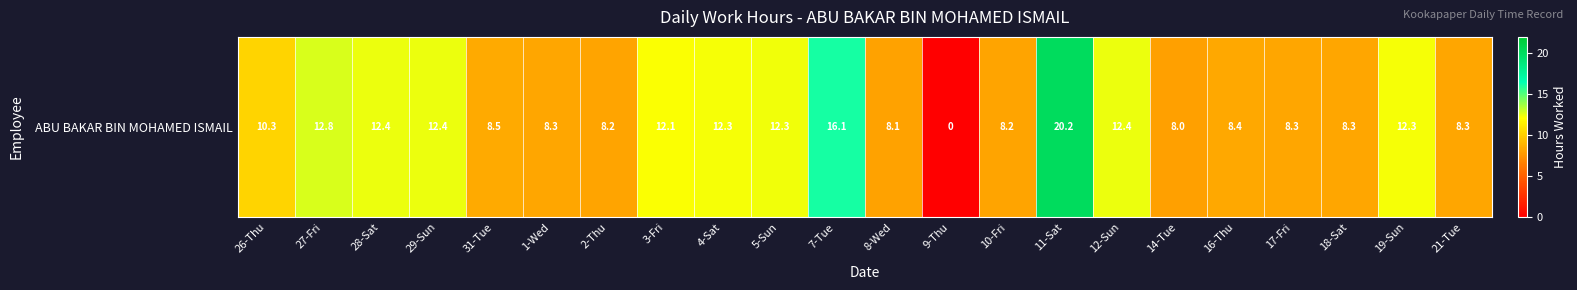

Rank the categories by value from highest to lowest.

11-Sat, 7-Tue, 27-Fri, 28-Sat, 12-Sun, 29-Sun, 5-Sun, 4-Sat, 19-Sun, 3-Fri, 26-Thu, 31-Tue, 16-Thu, 18-Sat, 1-Wed, 17-Fri, 21-Tue, 2-Thu, 10-Fri, 8-Wed, 14-Tue, 9-Thu